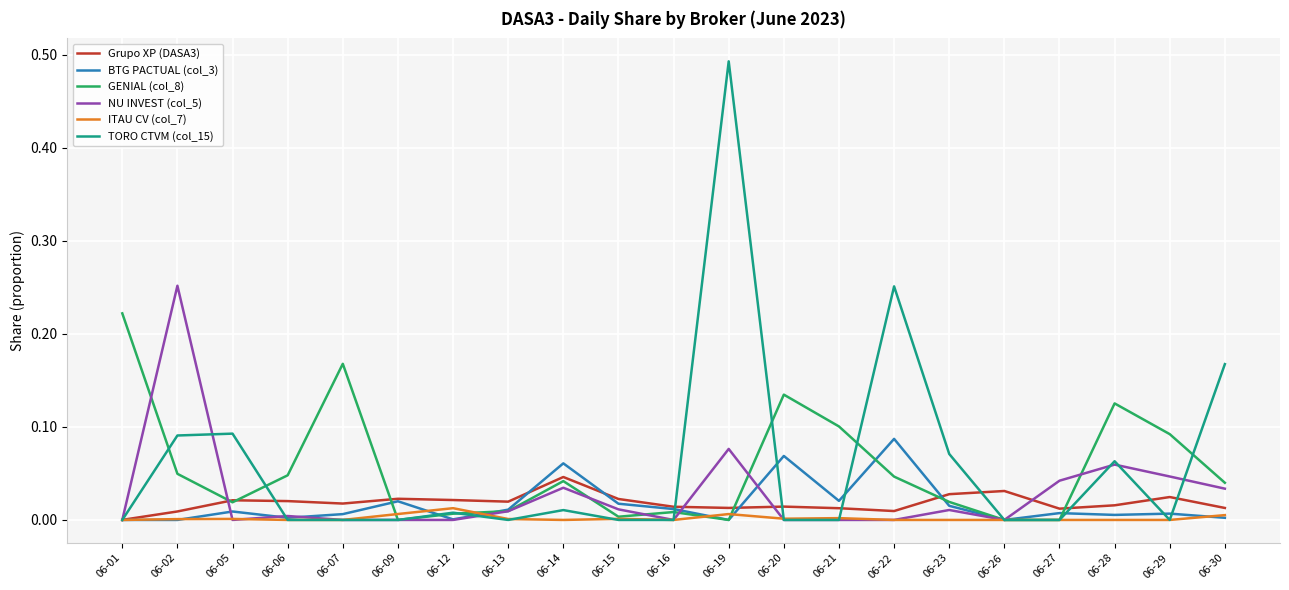

Is the value of TORO CTVM (col_15) at 06-05 greater than the value of Grupo XP (DASA3) at 06-01?

Yes